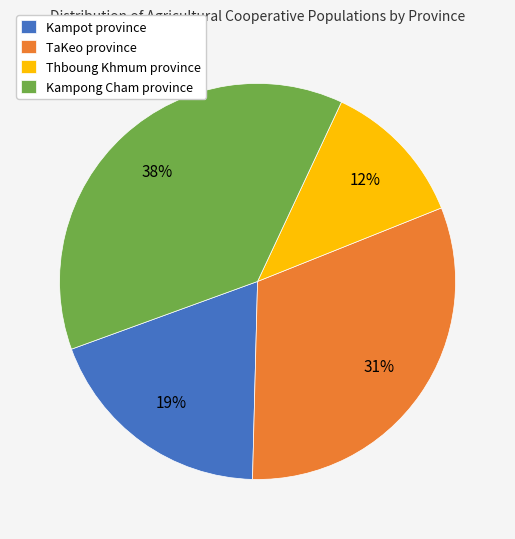

Is there a majority slice in this chart?

No